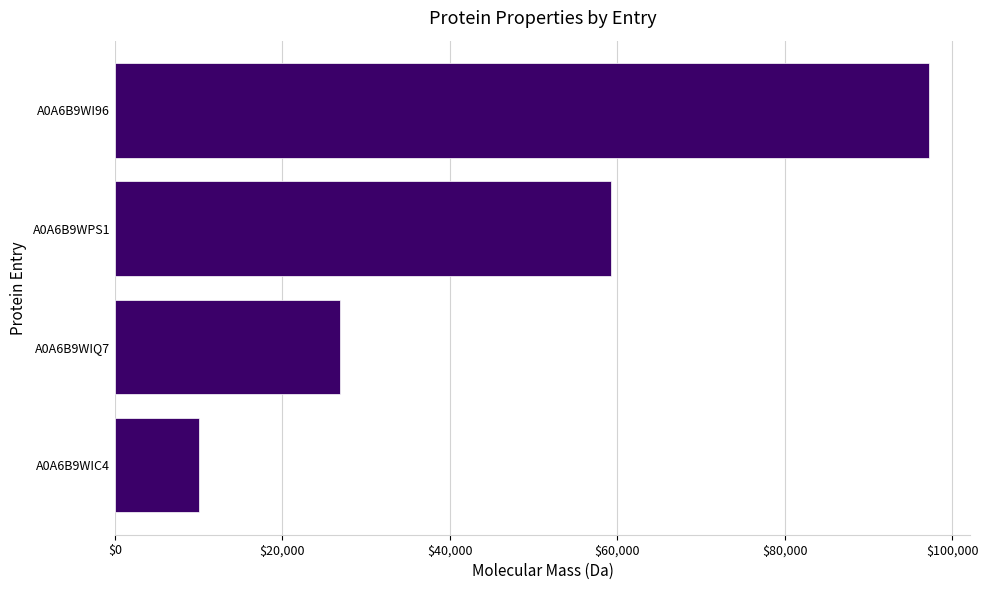

Read the value at A0A6B9WIQ7.

26827.5